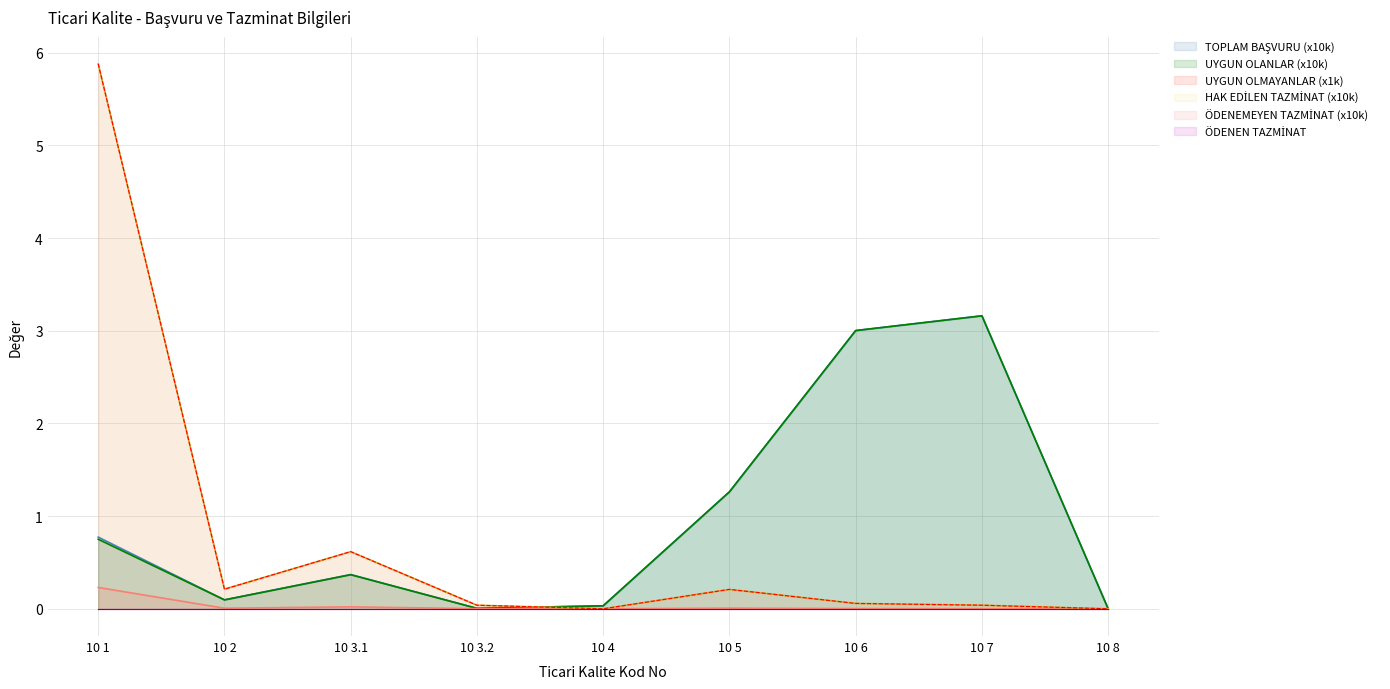

Which category has the highest value across all series?

10 1